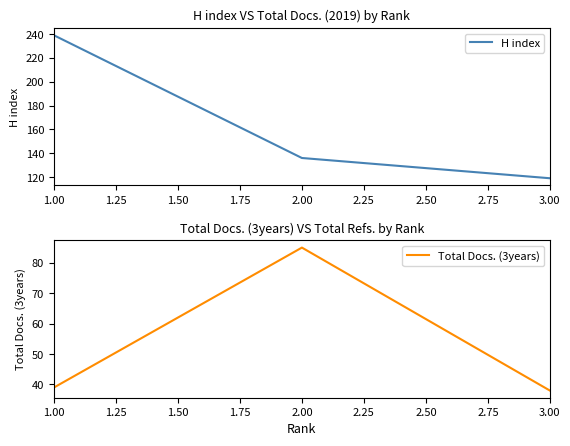

True or false: H index has a value of 84 at 1.00.

False